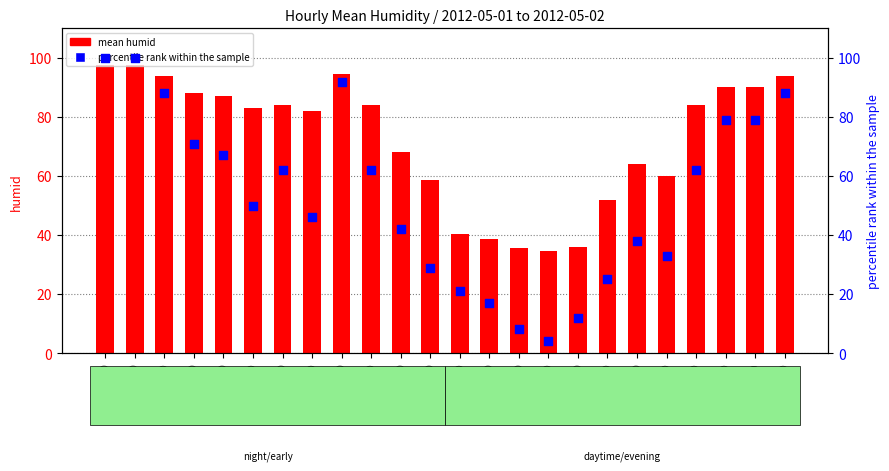

What are all the series names shown in the legend?

mean humid, percentile rank within the sample